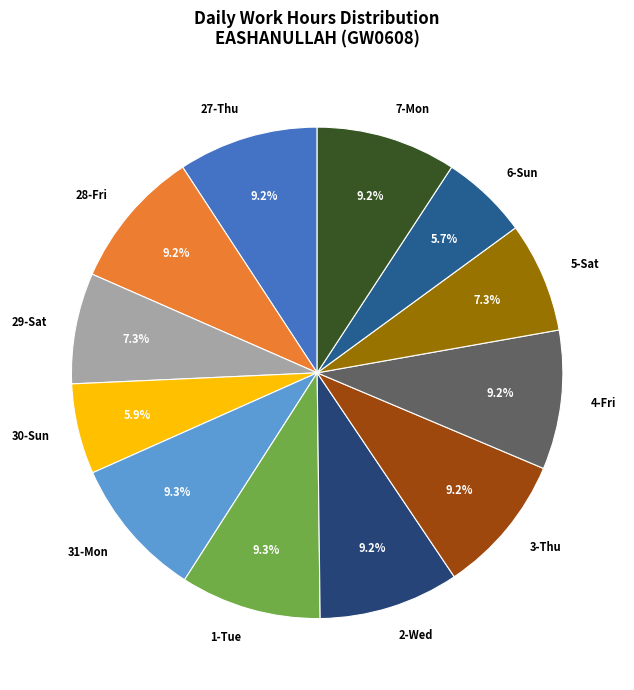

Combined, do 4-Fri and 31-Mon account for over 50%?

No